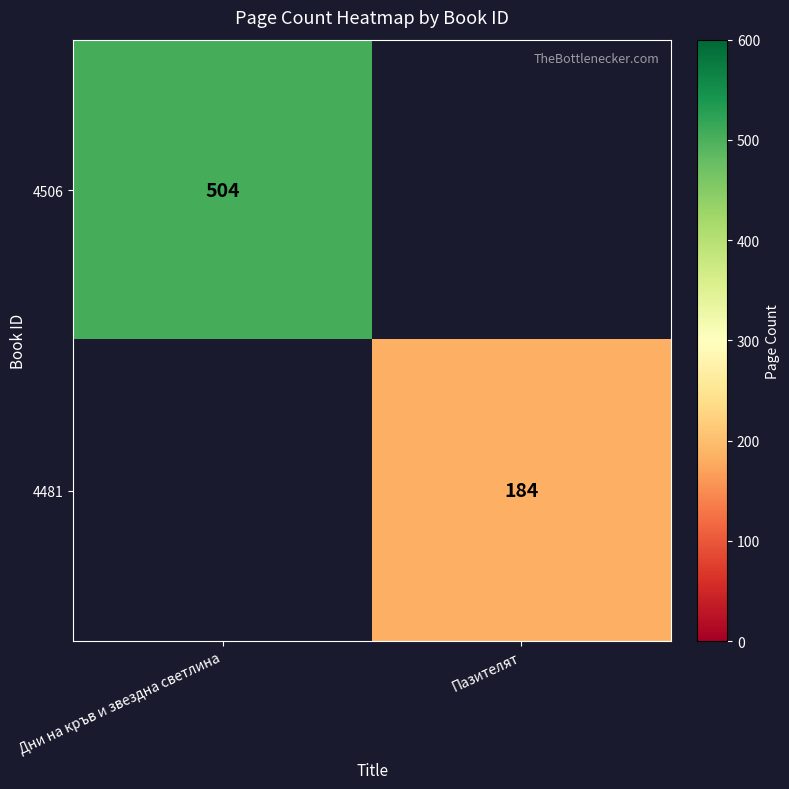

True or false: 4506 has a value of 504 at Дни на кръв и звездна светлина.

True